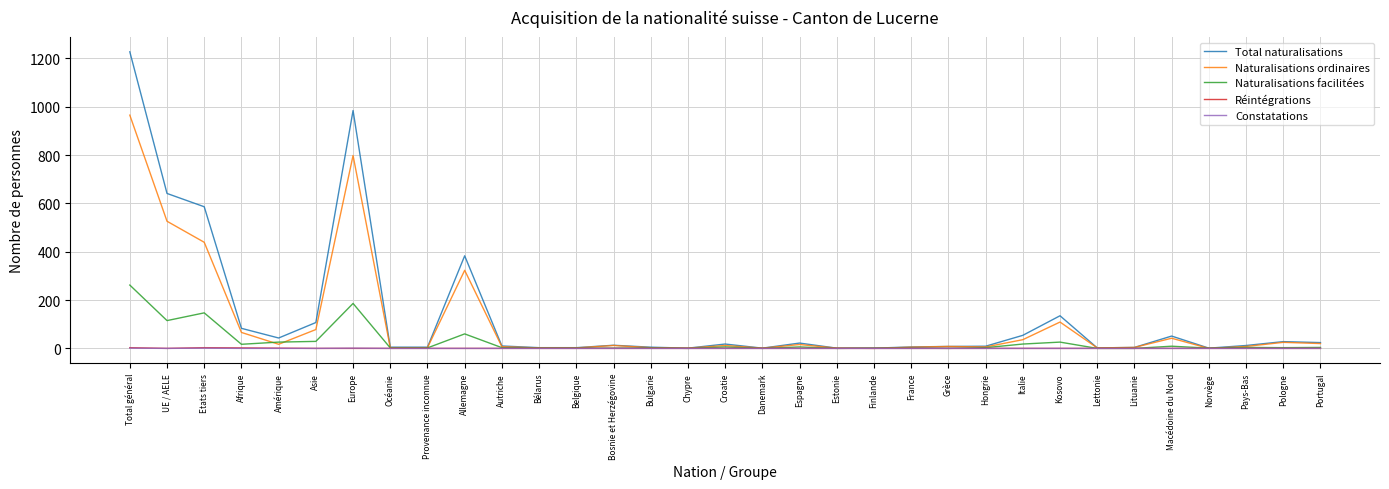

Which series has the widest spread of values?

Total naturalisations